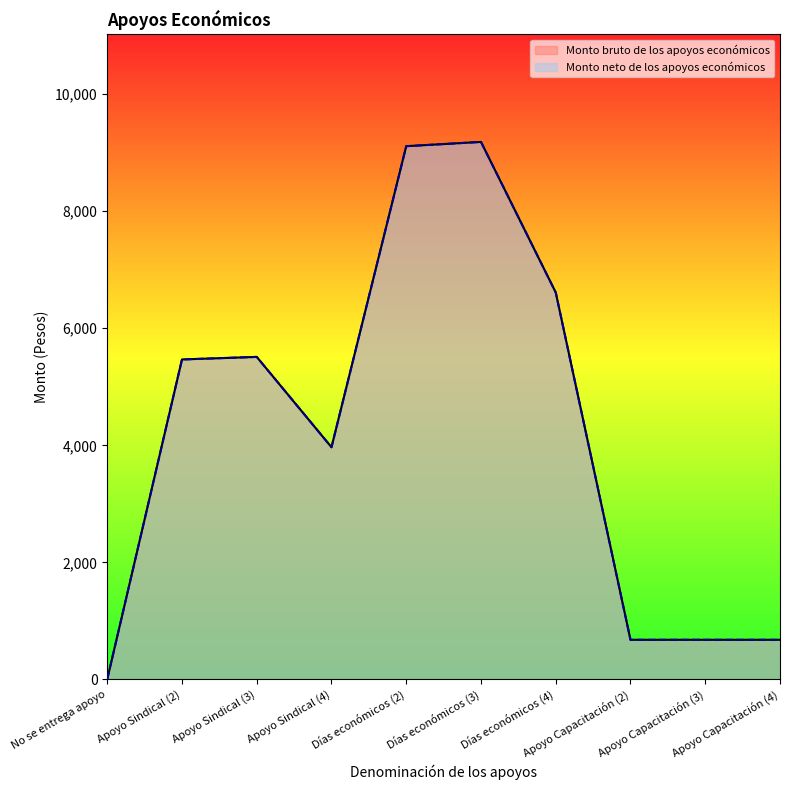

Between Días económicos (2) and Apoyo Sindical (4), which is larger?

Días económicos (2)